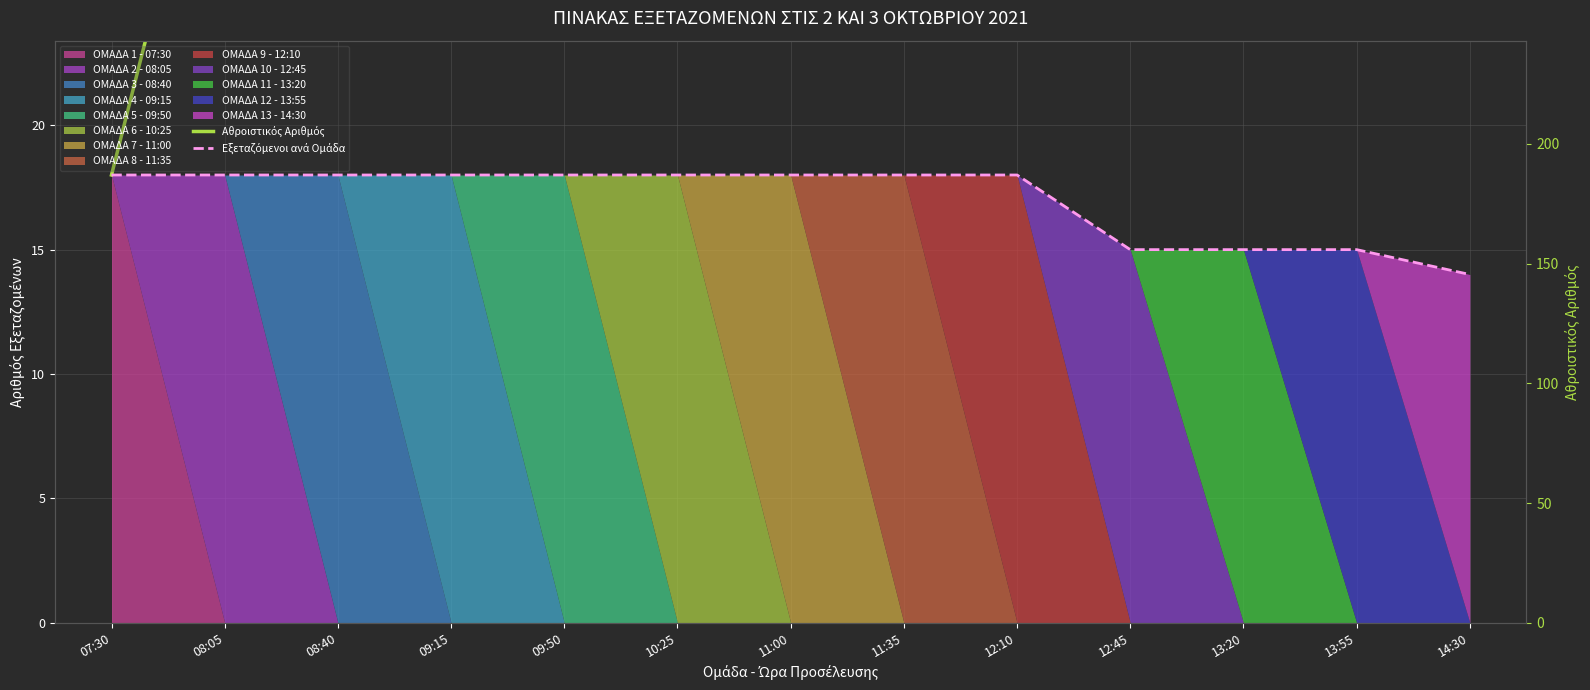

True or false: Εξεταζόμενοι ανά Ομάδα has more than 1 interior local peaks.

False